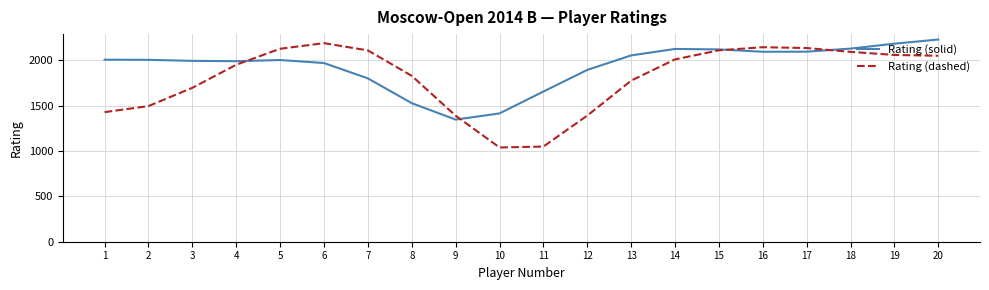

What are all the series names shown in the legend?

Rating (solid), Rating (dashed)